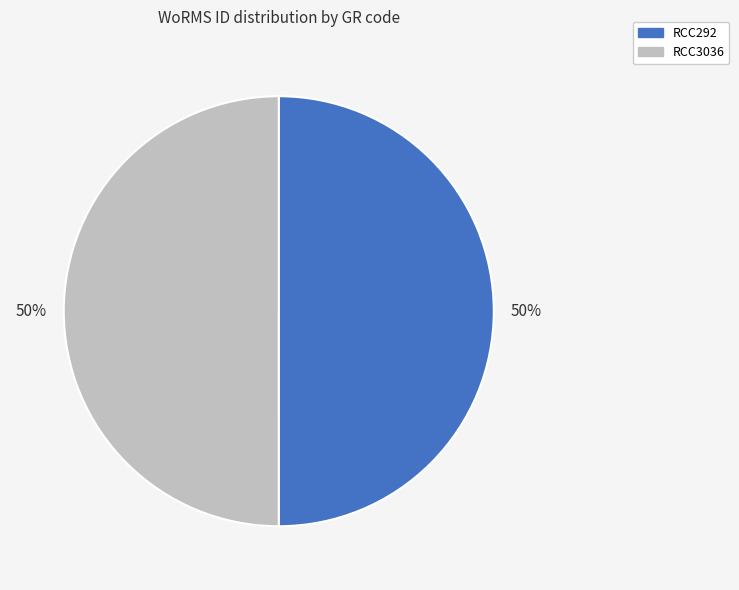

What is the ratio of the value at RCC3036 to the value at RCC292?

1.0